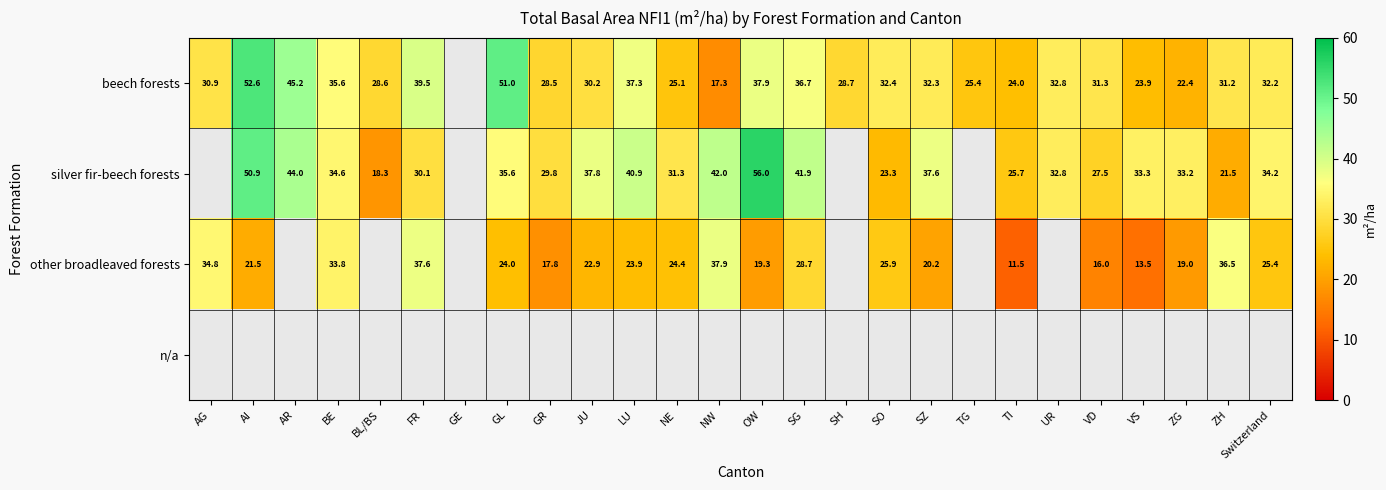

True or false: beech forests has a value of 49.5 at SZ.

False